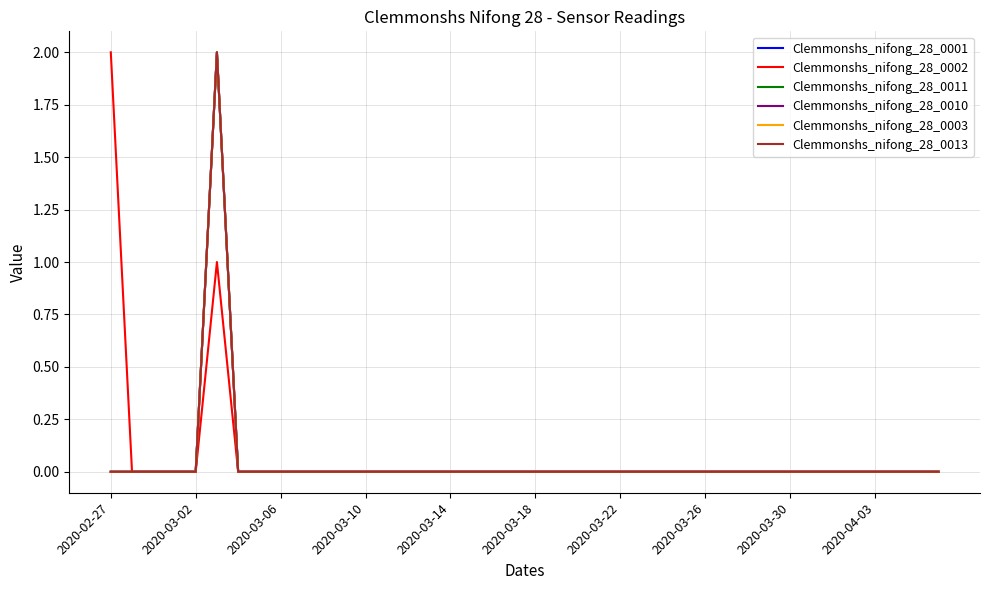

Does the chart display data point markers on the line(s)?

No